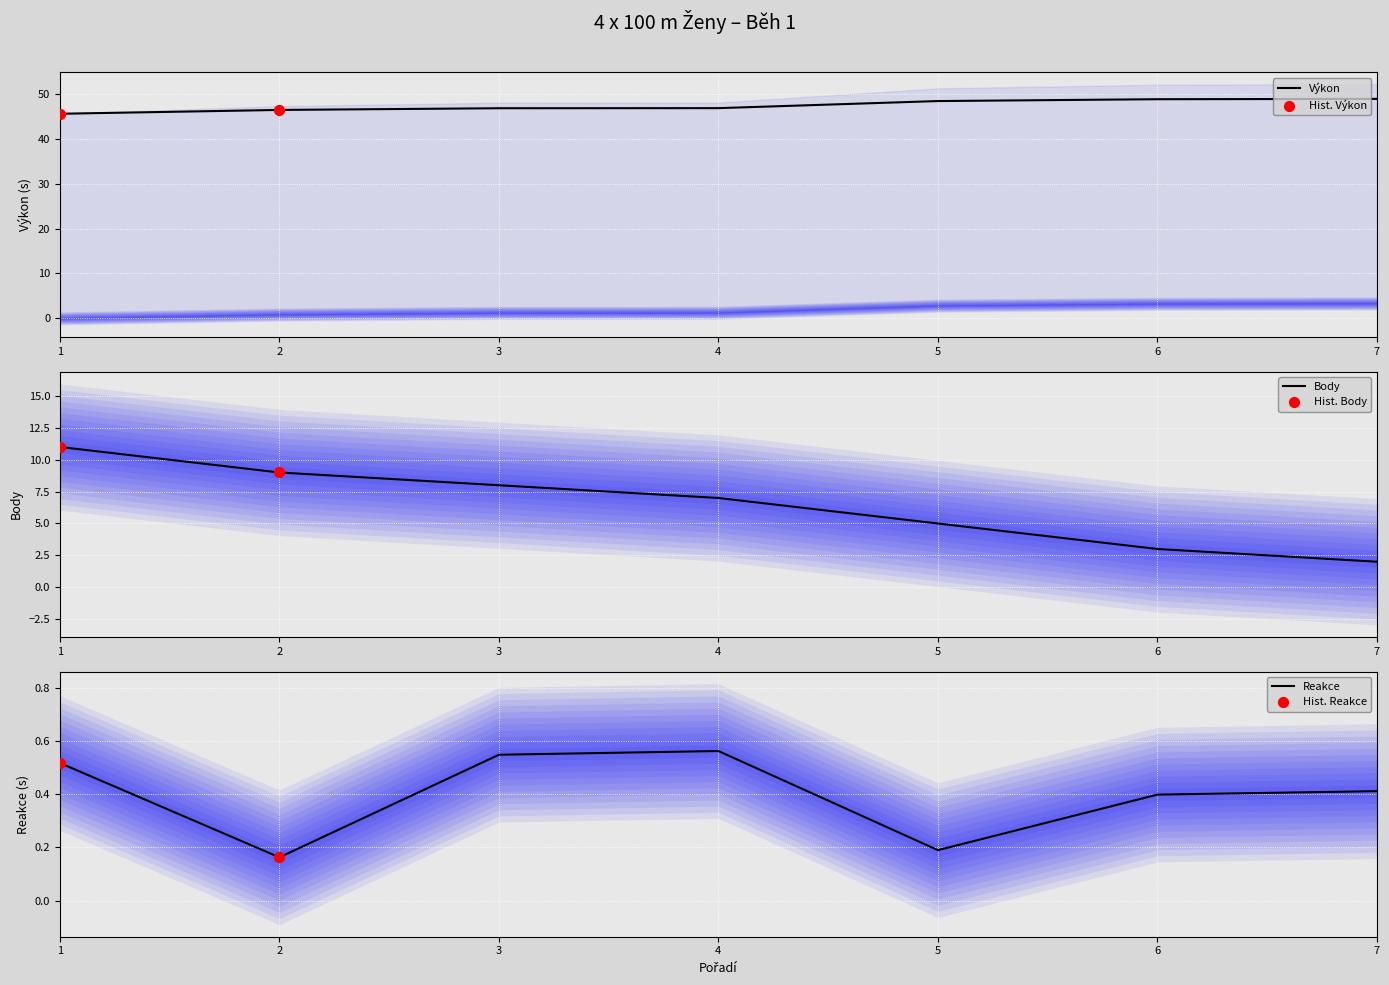

Which series contains the lowest Y value?

Reakce